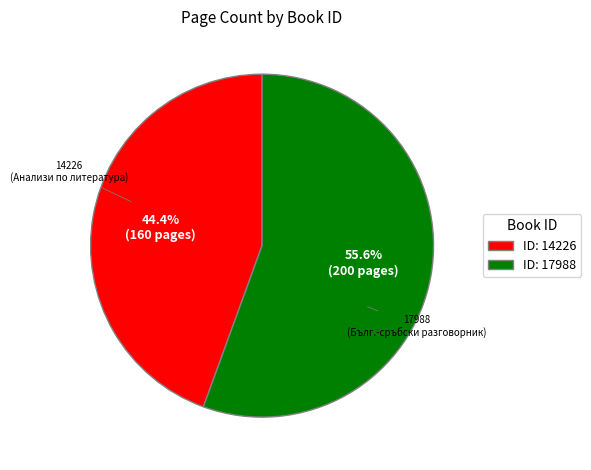

Is the sum of ID: 14226 and ID: 17988 greater than half?

Yes